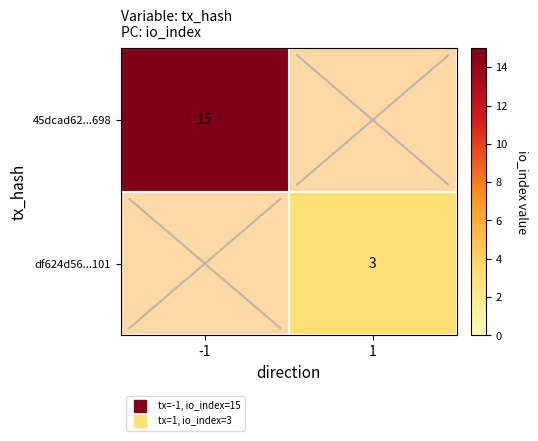

Which category has the highest value in the df624d56...101 series?

-1